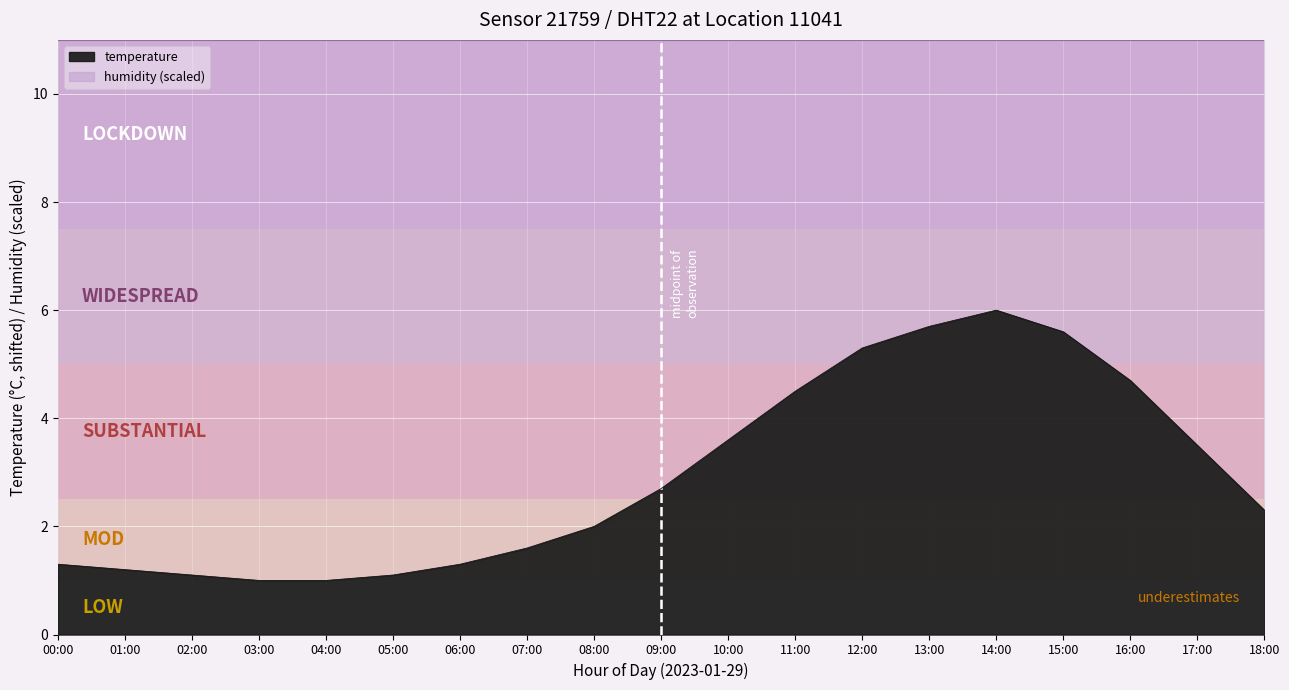

Count the number of values greater than 2.

10